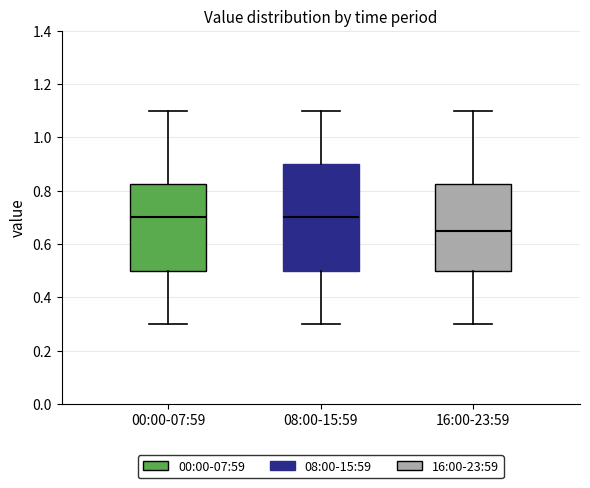

Where is the upper edge of the box for 16:00-23:59 on the y-axis? The values are not printed on the chart, so give them approximately, as read against the axis.

0.82